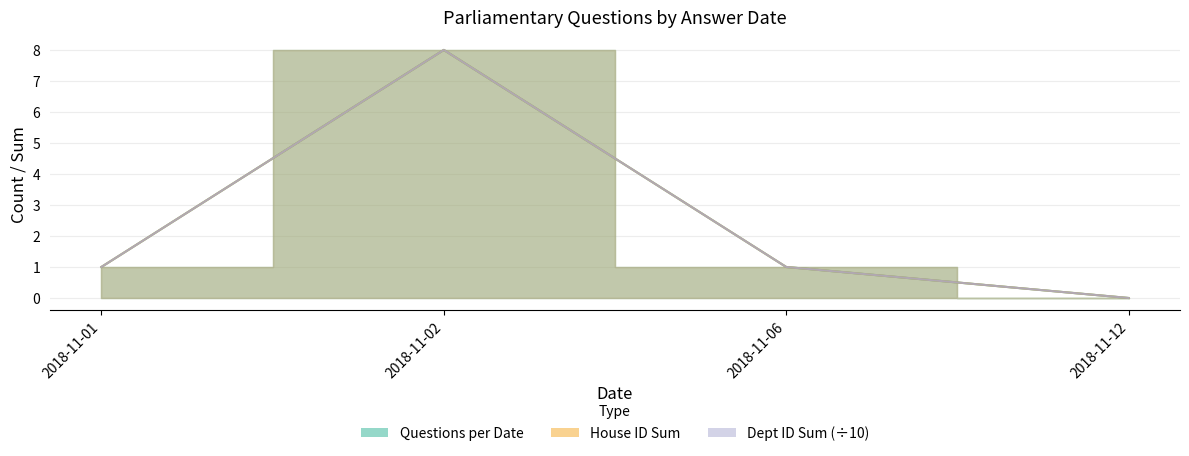

What is the maximum value shown in the chart?

8